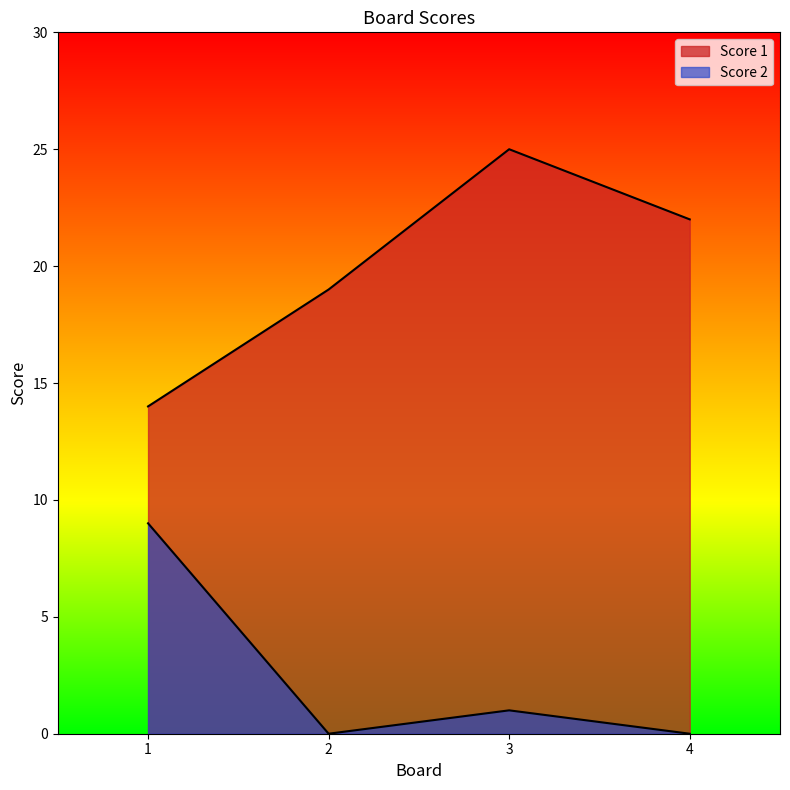

What is the value of the Score 1 point at the 3rd from the left?

25